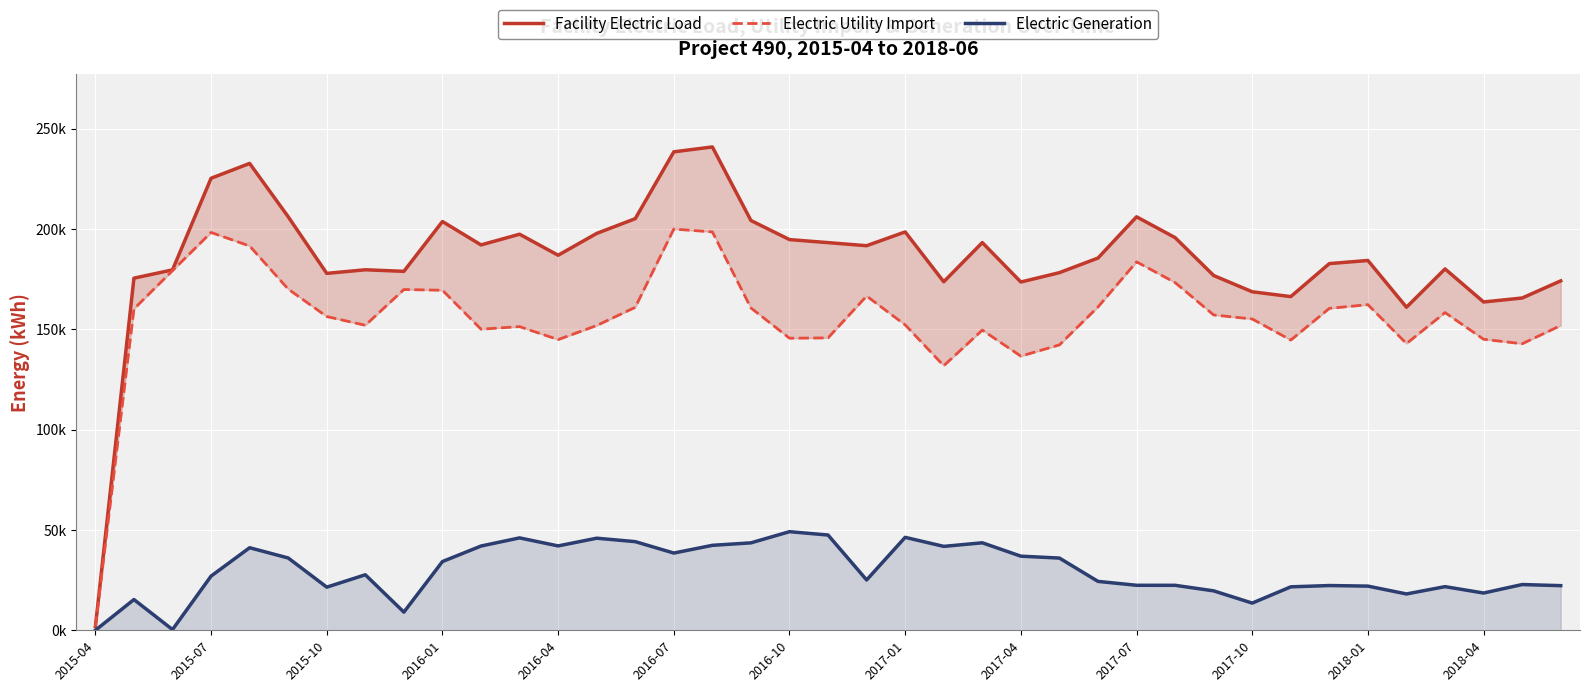

What is the difference between the second highest and second lowest values in the Facility Electric Load series?

77443.9